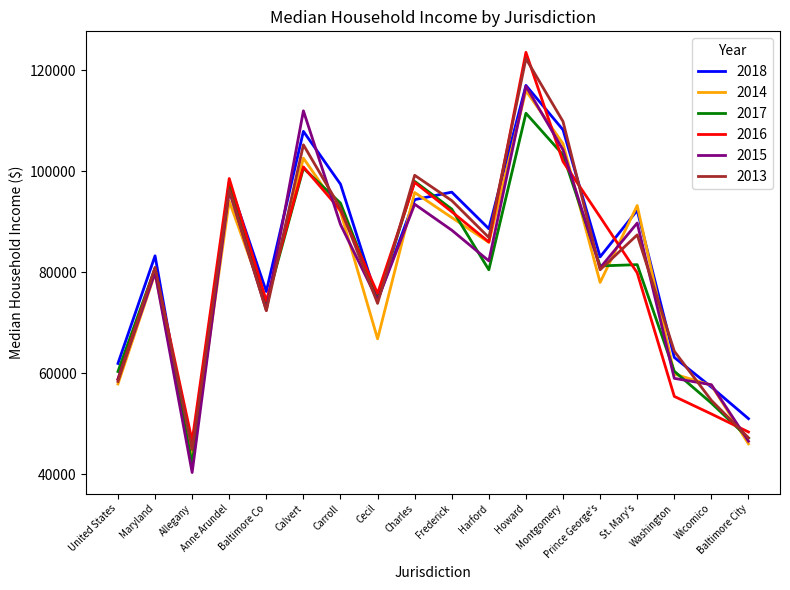

What is the sum of the 2018 values at Charles and Allegany?

136436.0